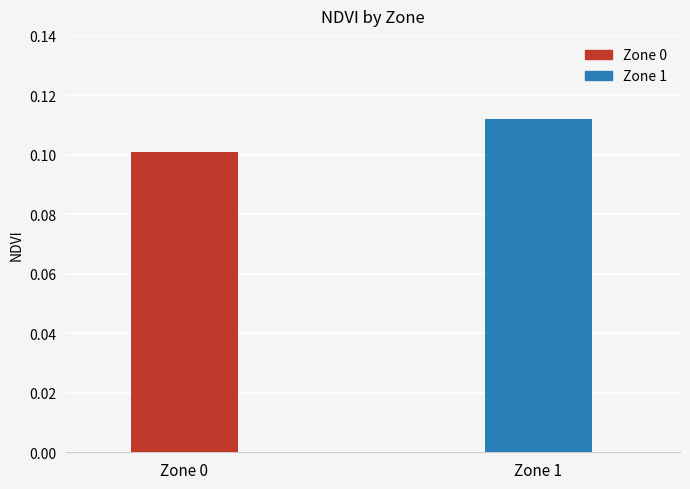

The chart shows a value of 0.1 at 1. True or false?

True